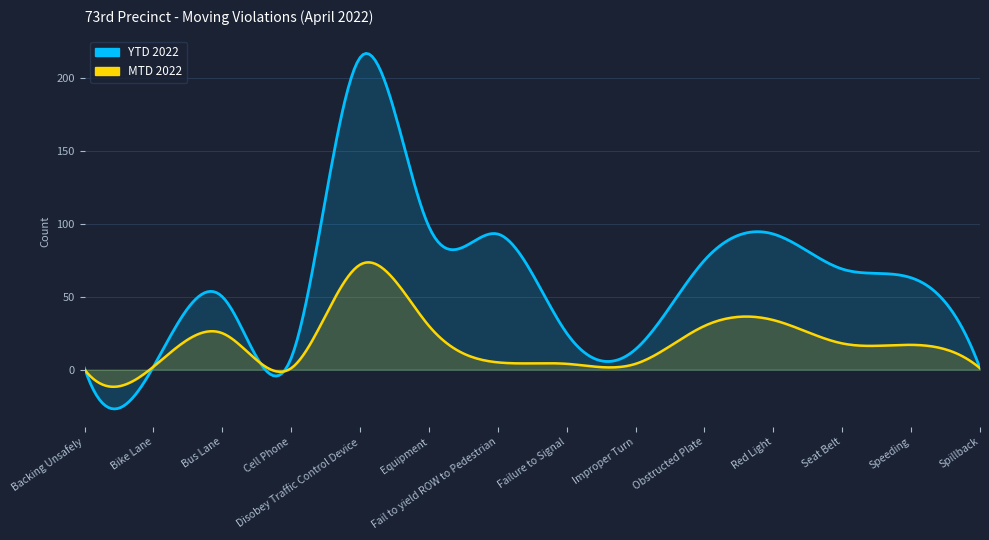

What is the label of the 5th point from the right?

Obstructed Plate